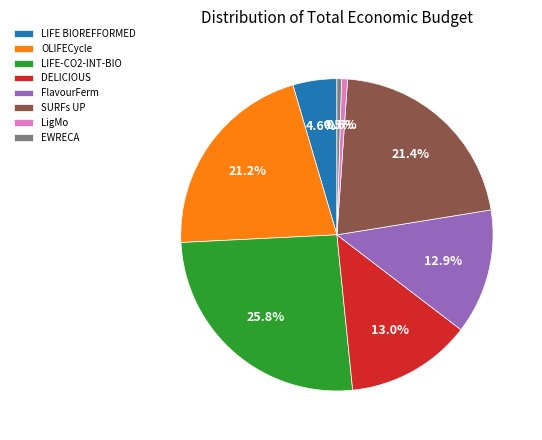

Which slice is the largest?

LIFE-CO2-INT-BIO